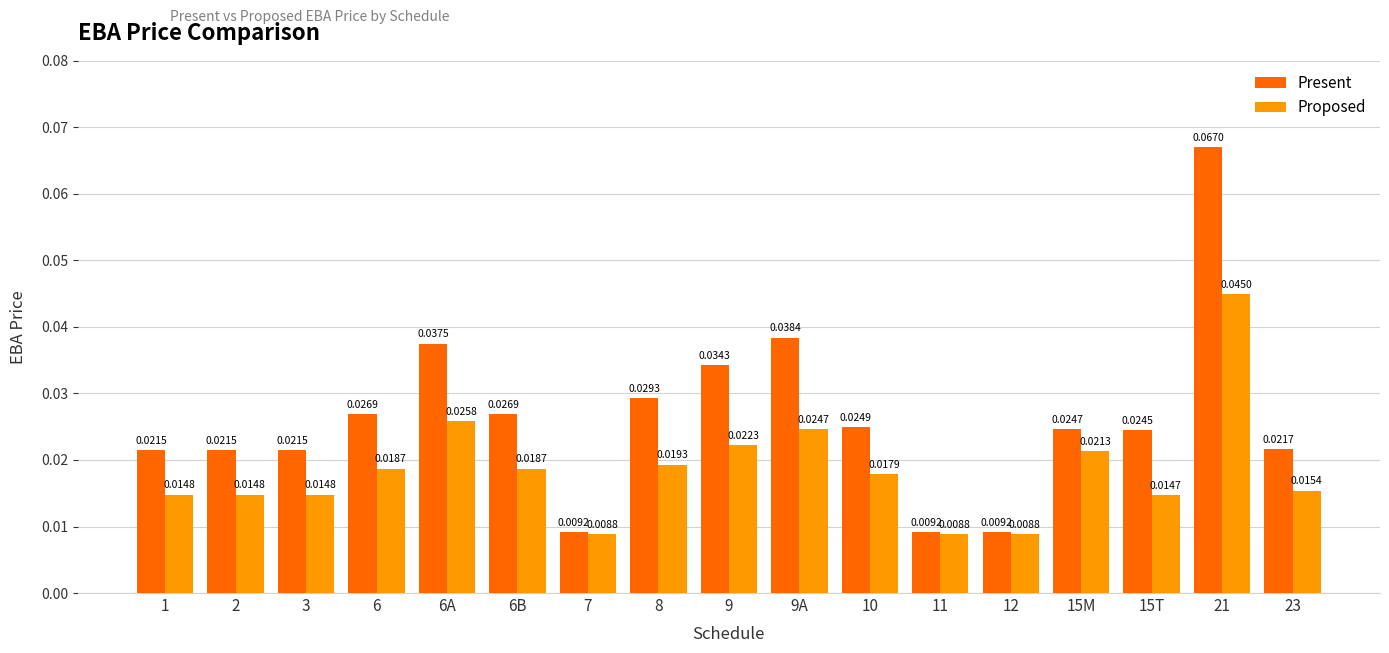

How many groups of bars are there?

17